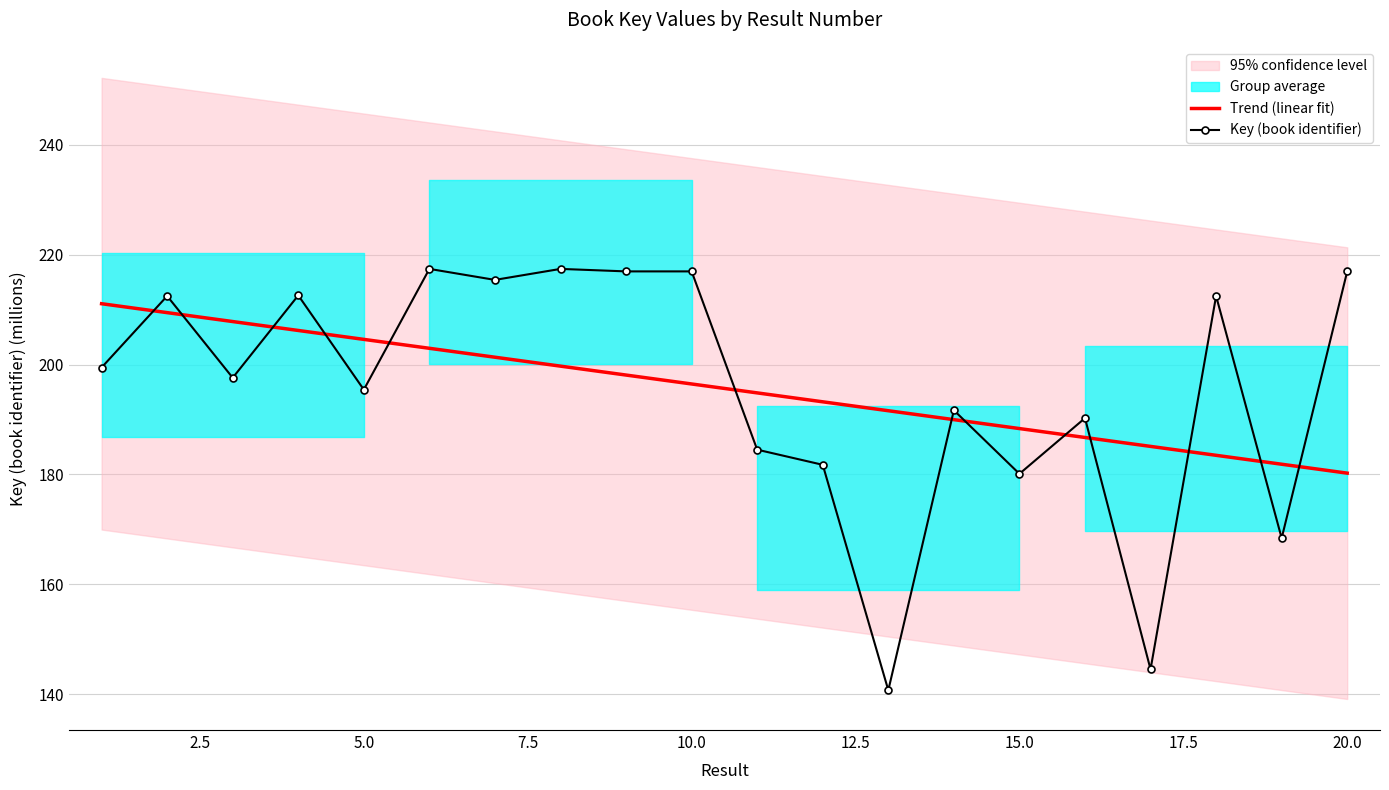

Approximately how many times larger is the value at 17 compared to 11?

0.8